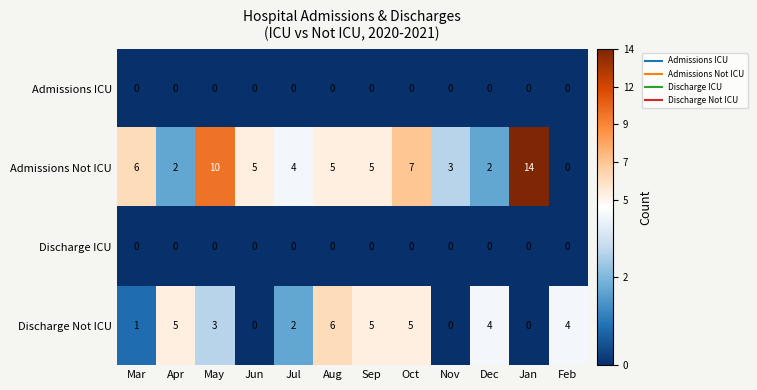

At which label is Discharge Not ICU closest to 3?

May